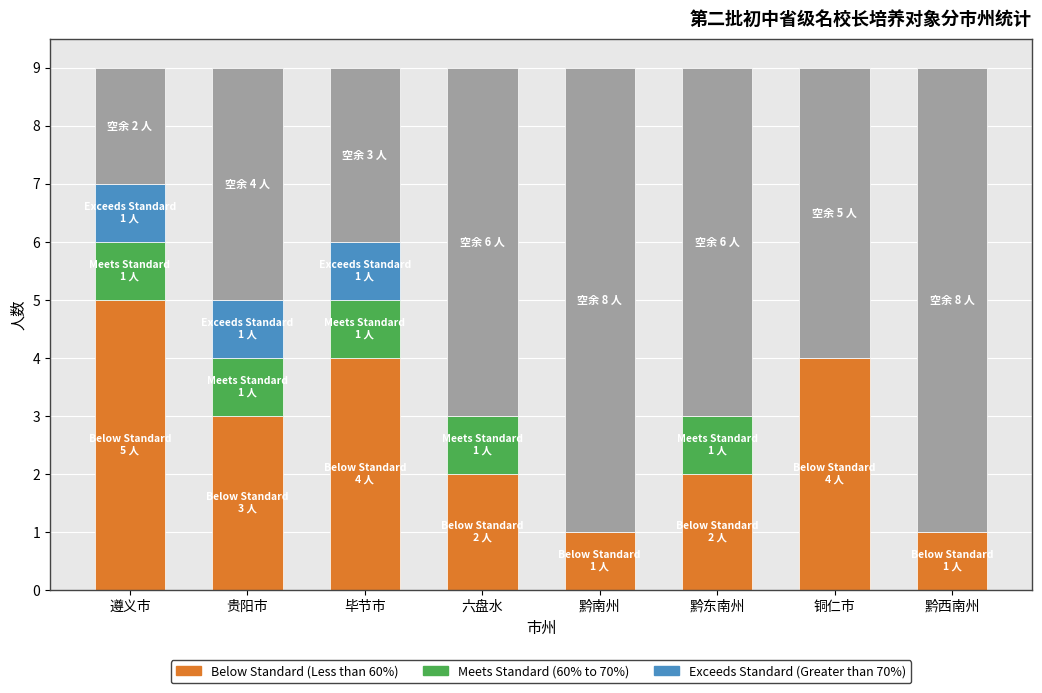

What position from the left is 贵阳市?

2